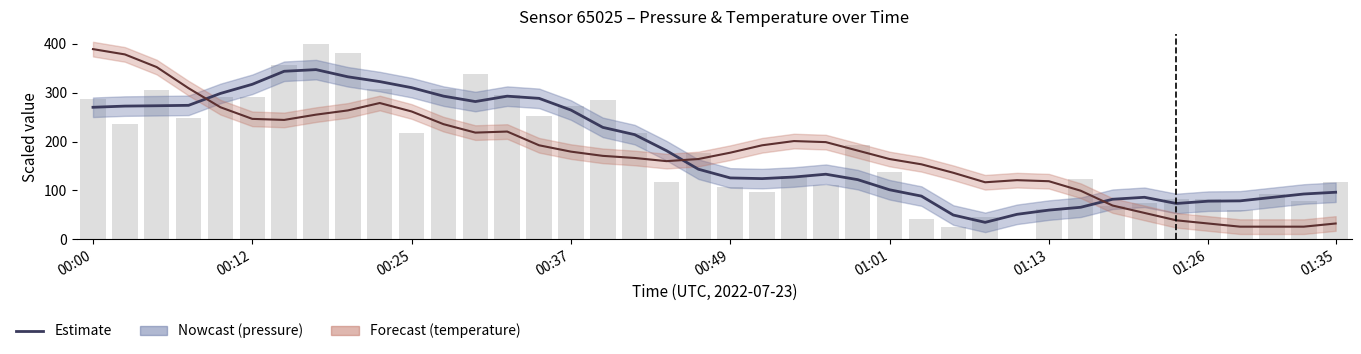

At which category is the sum across all series the highest?

00:00